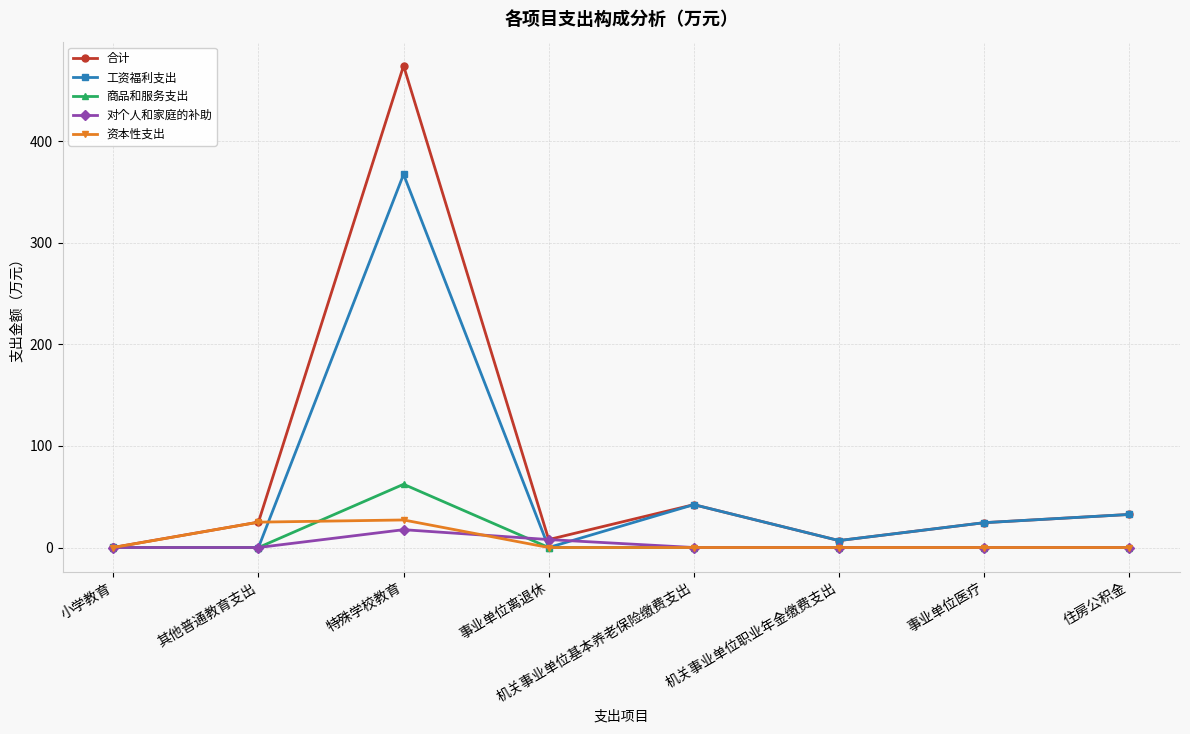

At which label does 合计 first exceed 24?

其他普通教育支出